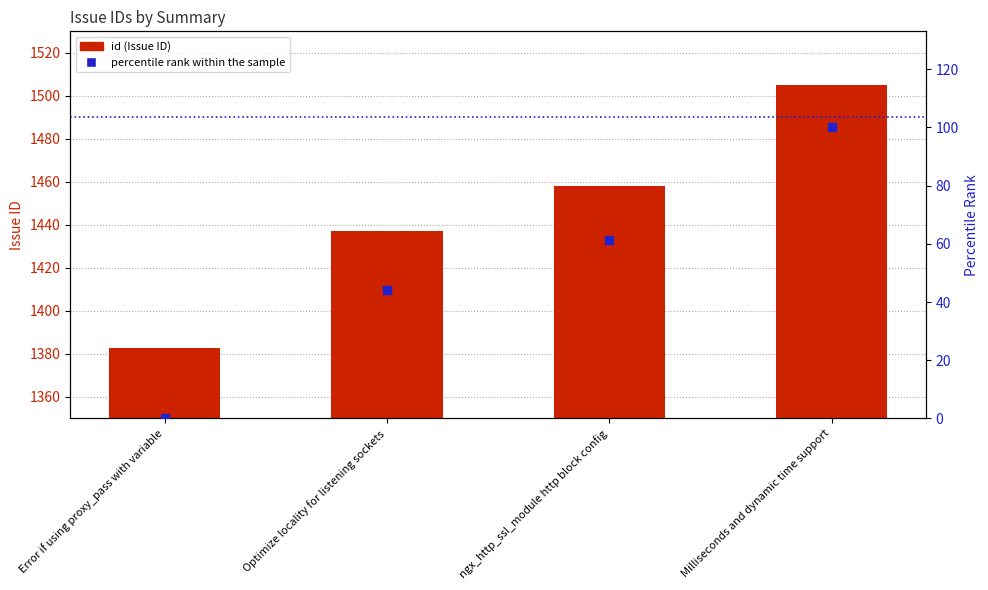

Which series reaches the maximum Y coordinate?

id